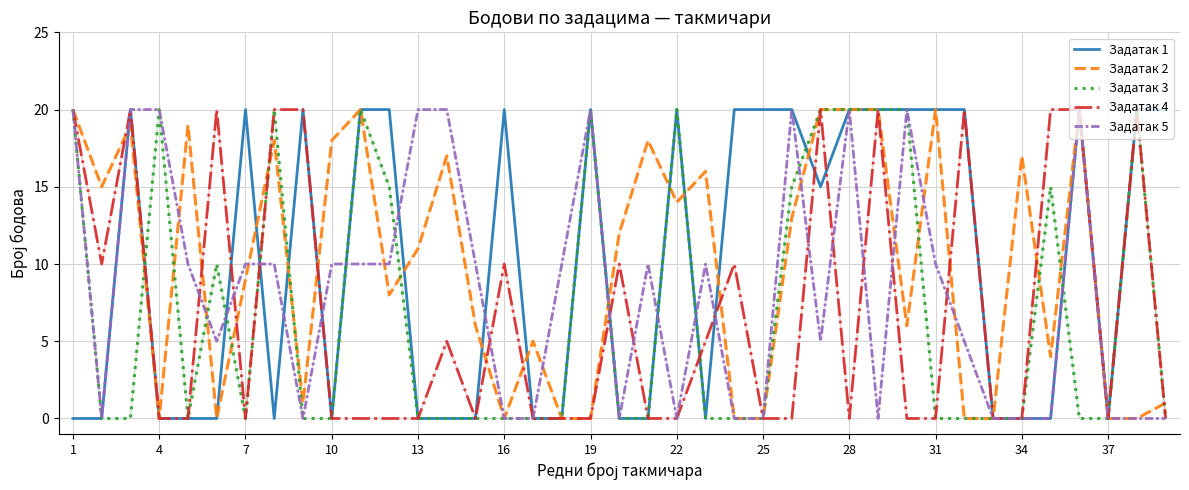

What is the maximum value shown in the chart?

20